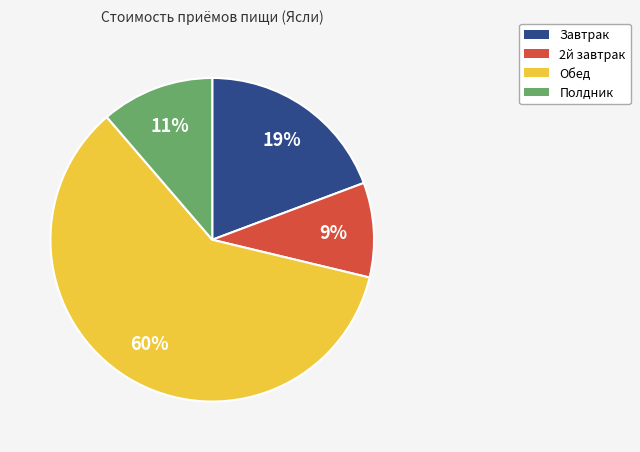

Rank the categories by value from highest to lowest.

Обед, Завтрак, Полдник, 2й завтрак